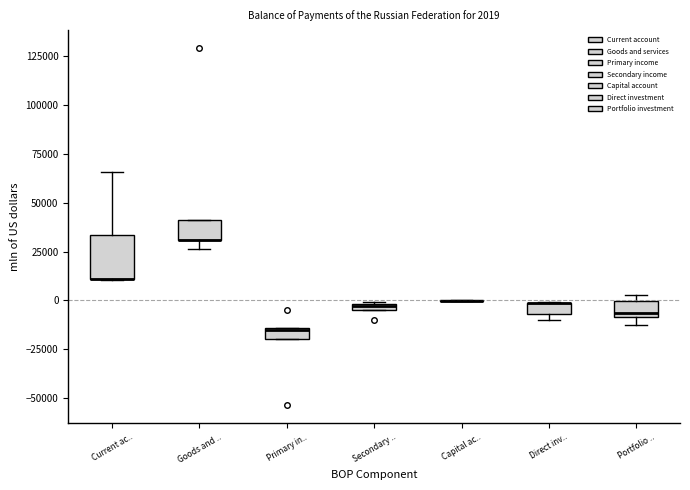

Comparing the boxes themselves (not the whiskers), which one is the tallest?

Current ac..